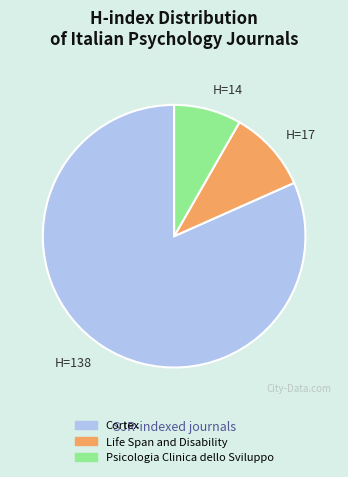

Which category has the biggest portion of the pie?

H=138